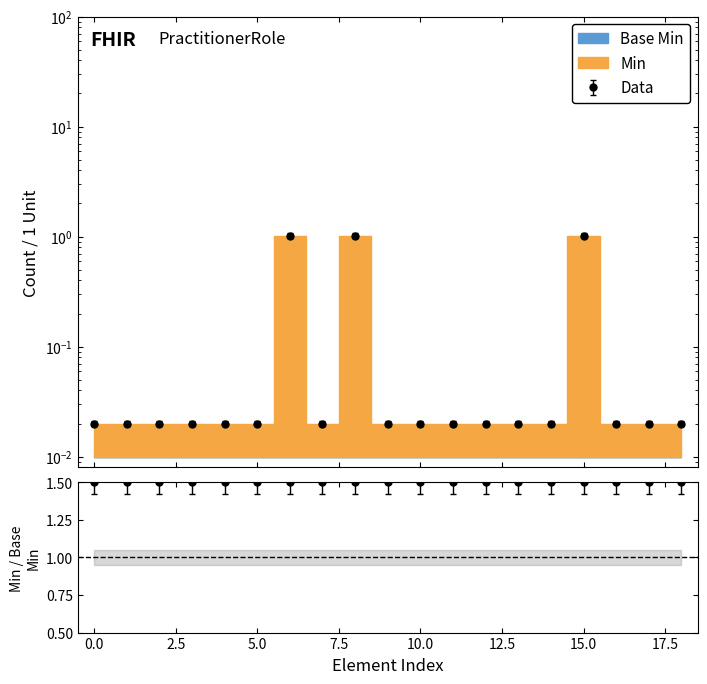

True or false: there are more than 2 points higher than both neighbors.

True